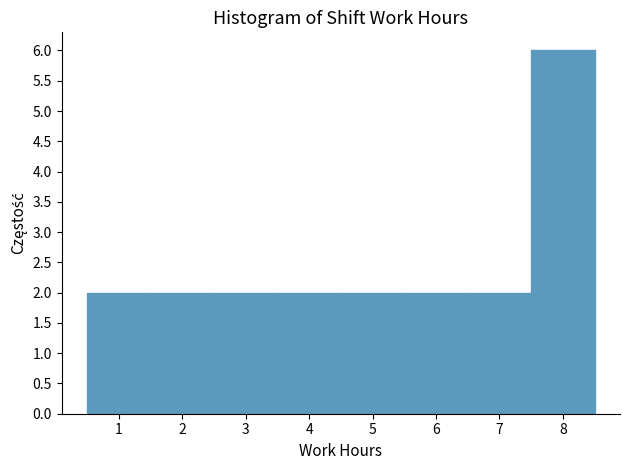

What is the height of the bar covering 0.5 to 1.5 on the x-axis? The values are not printed on the chart, so give them approximately, as read against the axis.

2